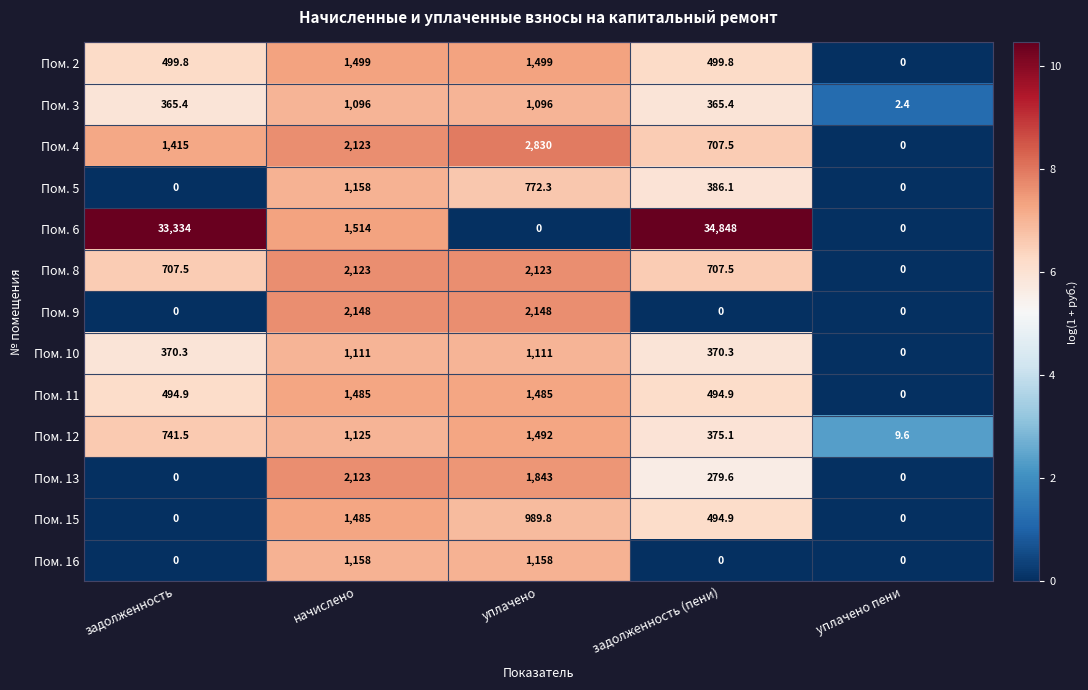

At which label is Пом. 12 closest to 750?

задолженность